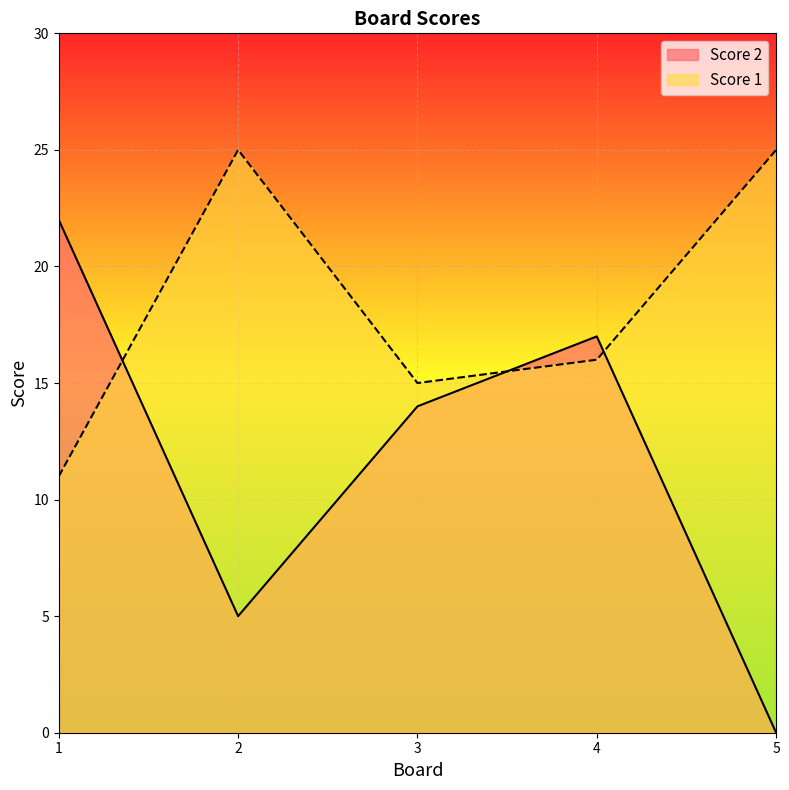

Is the value of Score 2 at 5 greater than the value of Score 1 at 4?

No